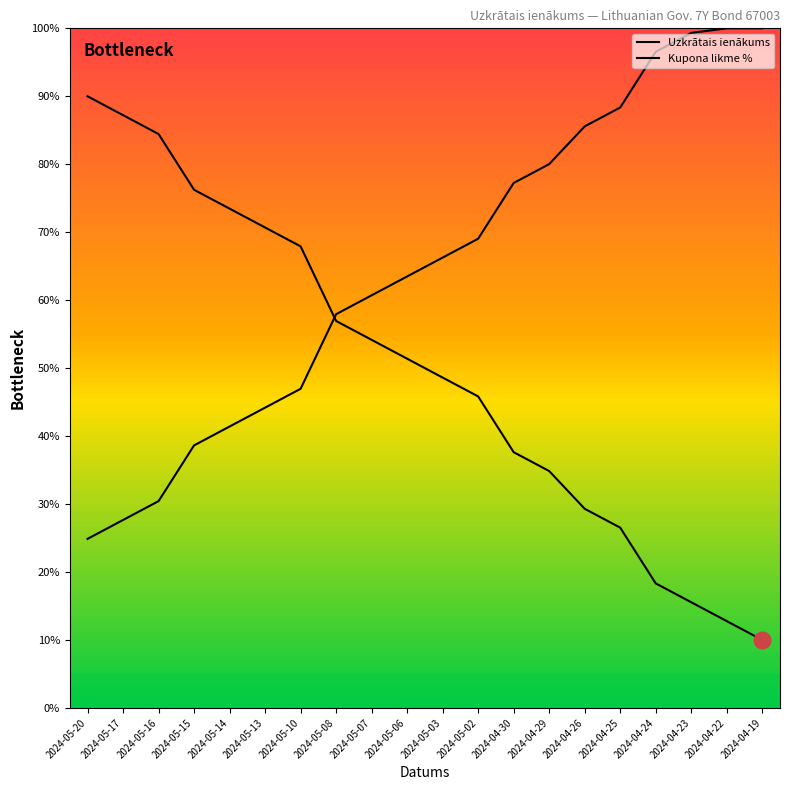

Which category has the highest value across all series?

2024-04-22